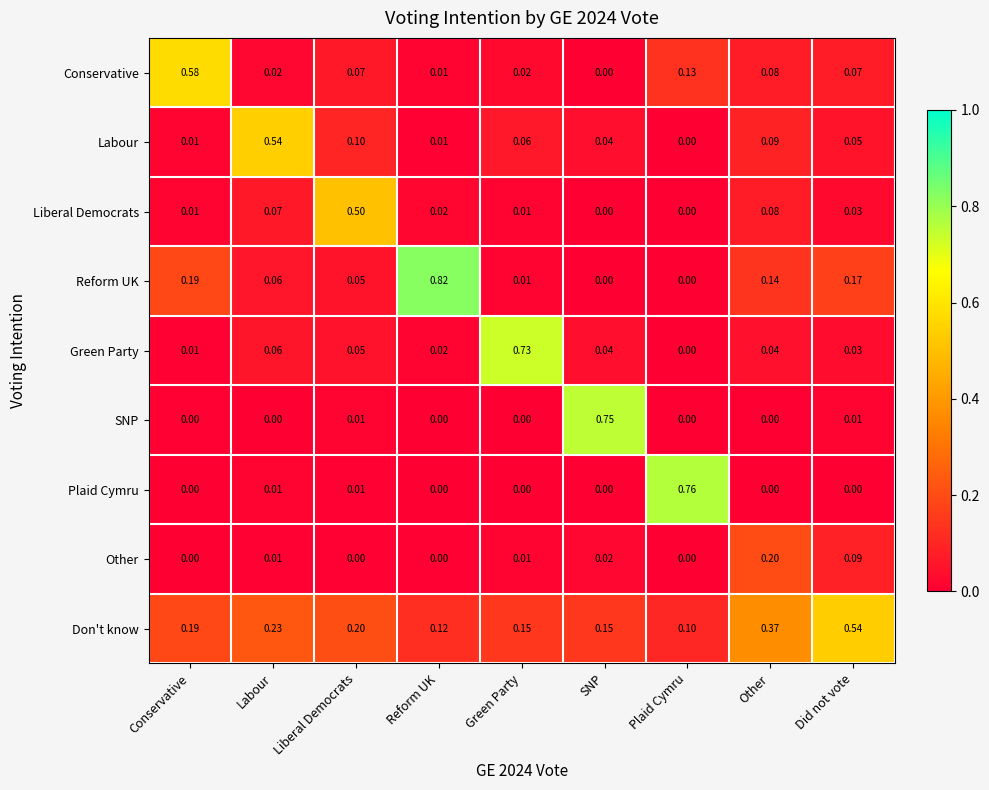

Which series has the largest total across all categories?

Don't know